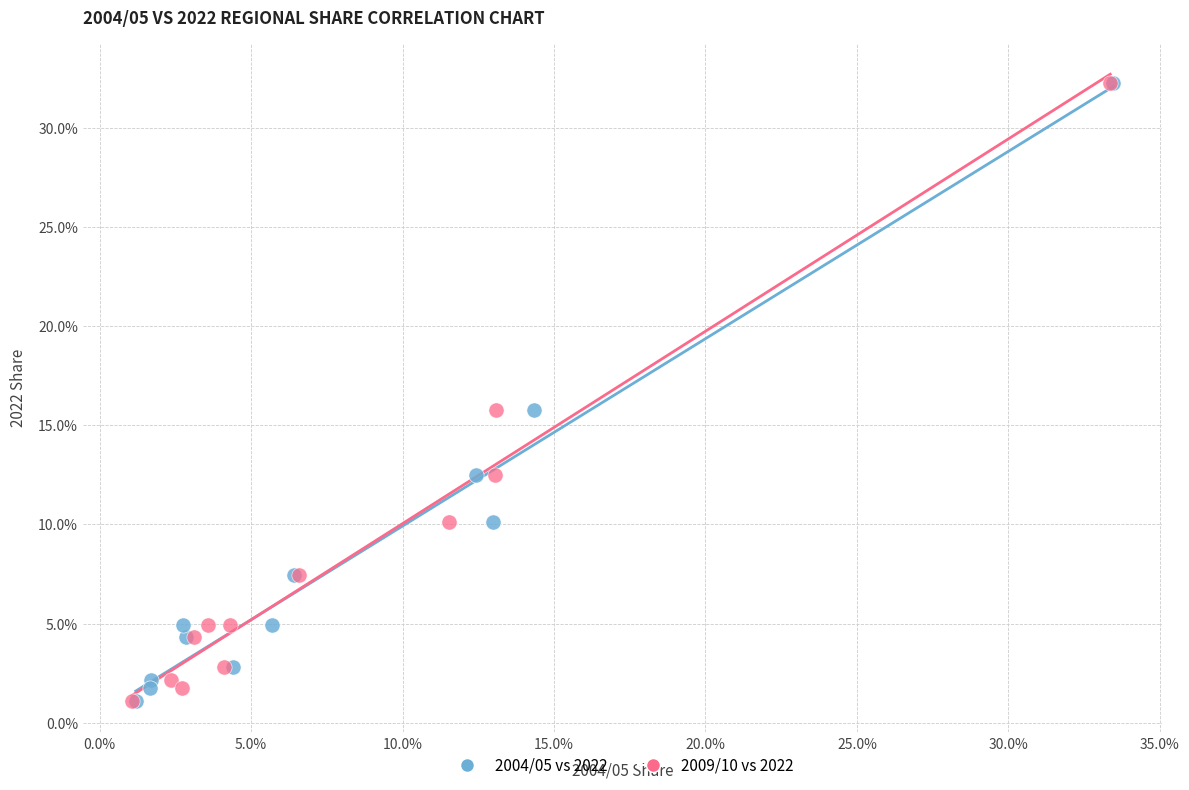

What are all the series names shown in the legend?

2004/05 vs 2022, 2009/10 vs 2022